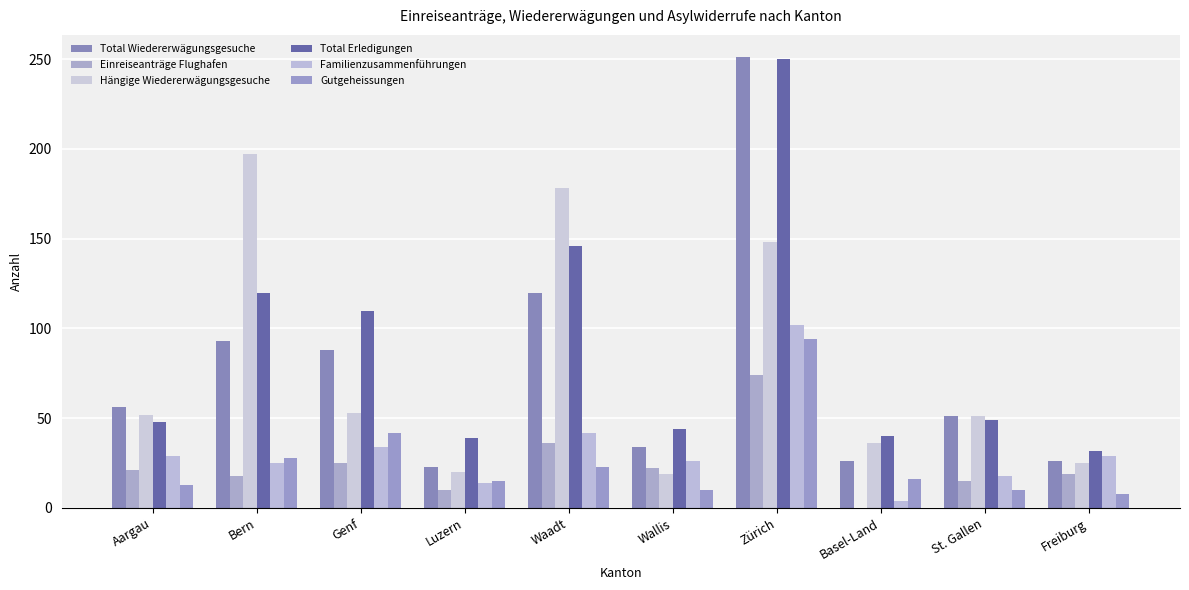

What is the label of the 2nd bar from the right?

St. Gallen